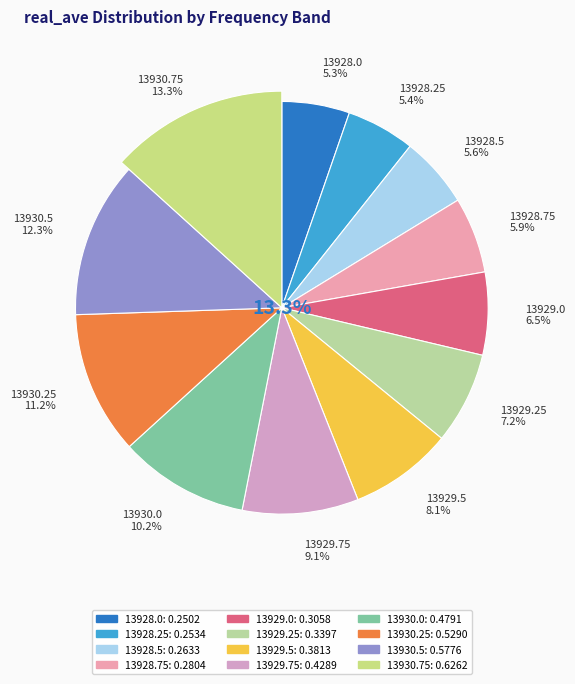

To the nearest percent, what is the combined percentage of 13929.0 and 13930.5?

19%